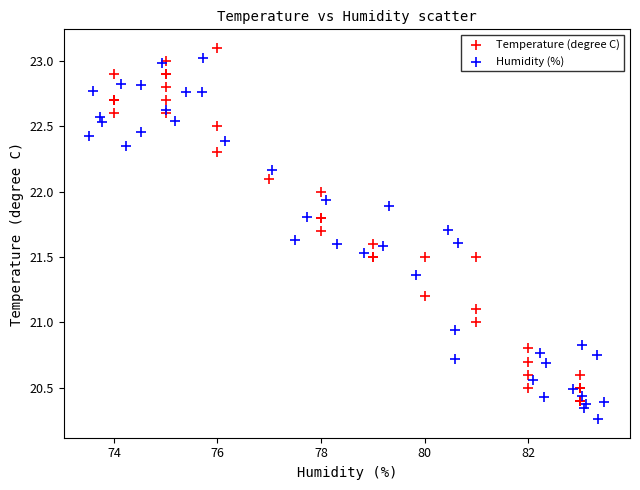

Which series reaches the minimum Y coordinate?

Humidity (%)